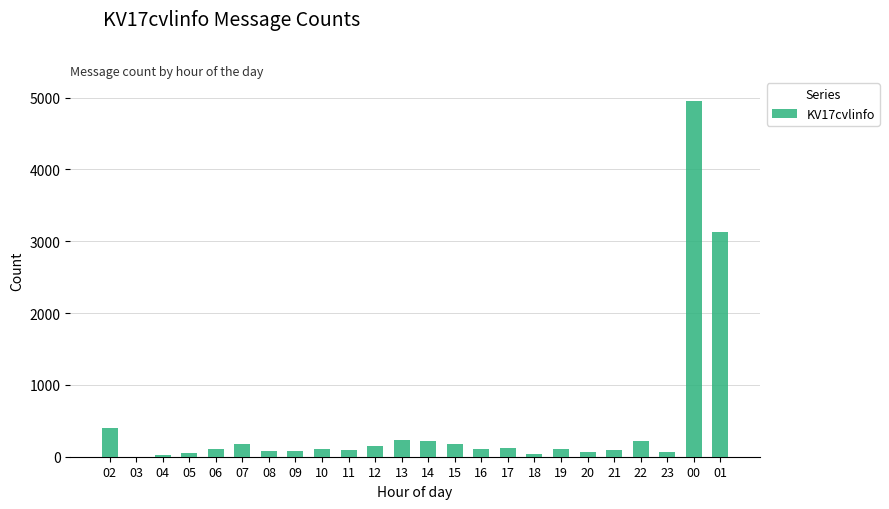

Is it true that the value at 02 is 398?

True